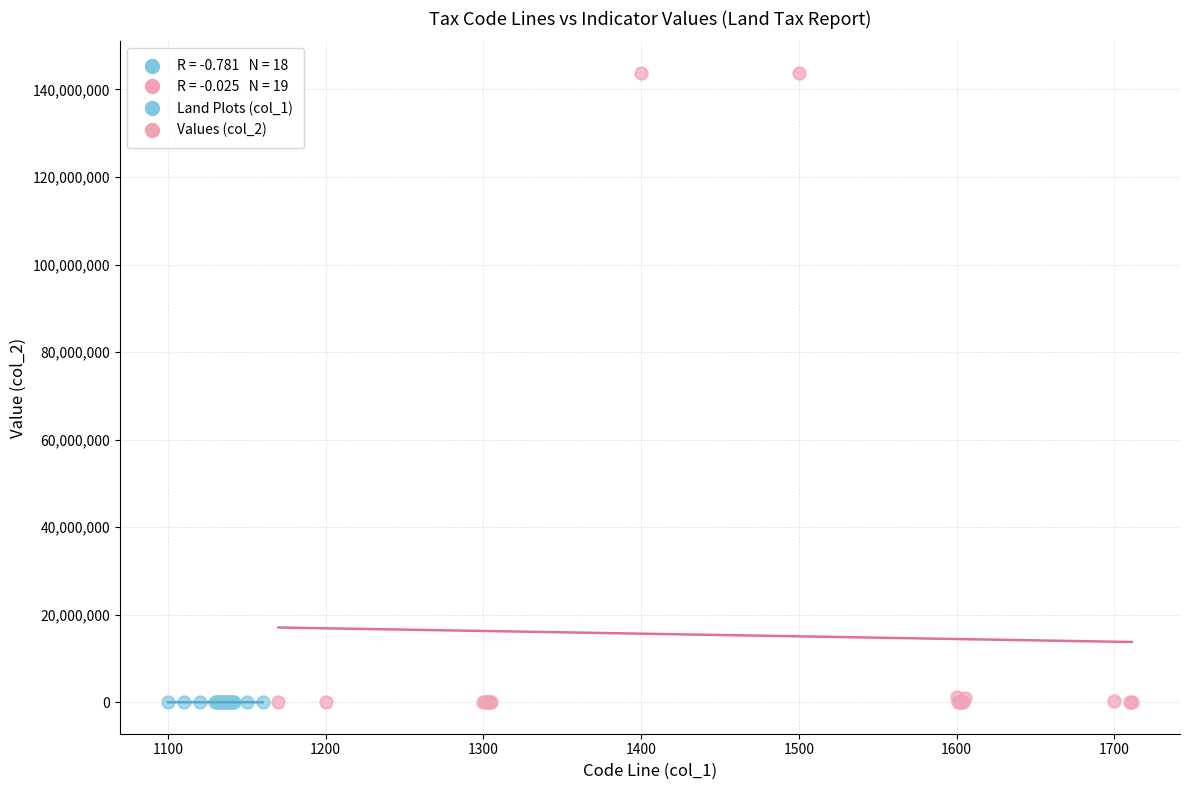

Which series contains the highest Y value?

Values (col_2)